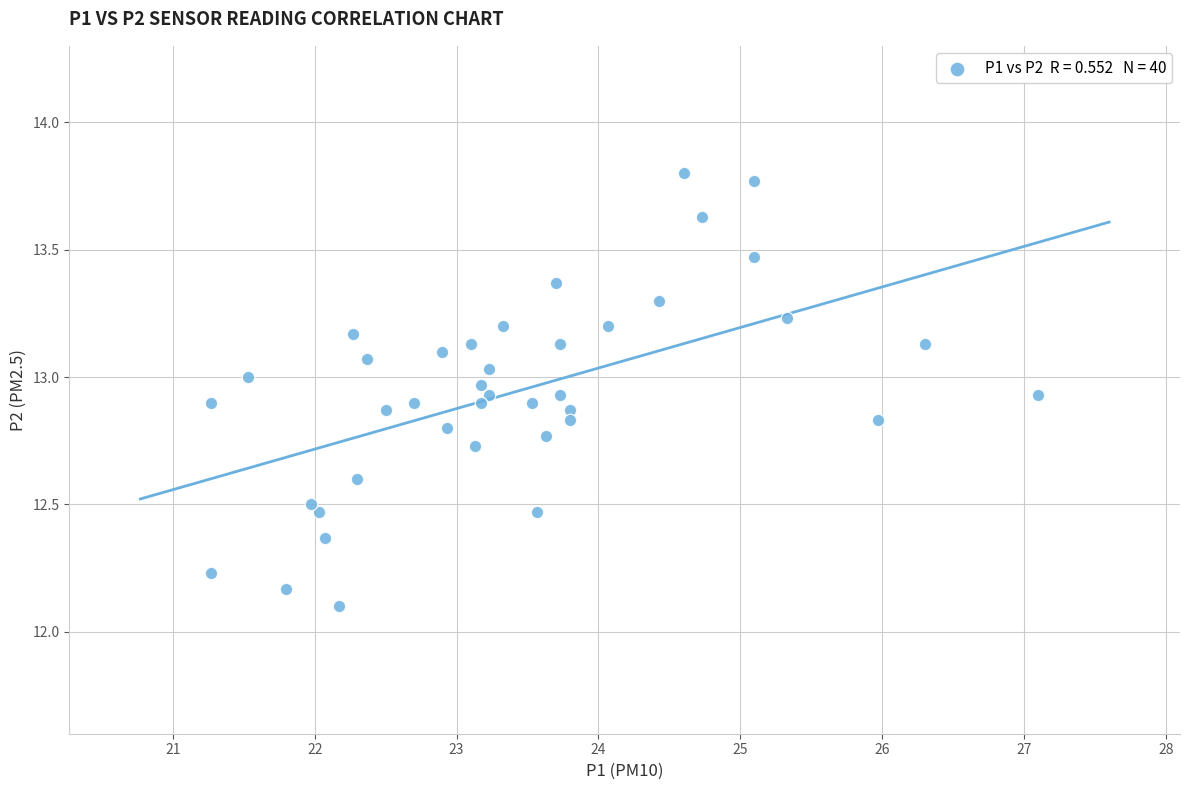

What Y value in the scatter plot is closest to 12?

12.1